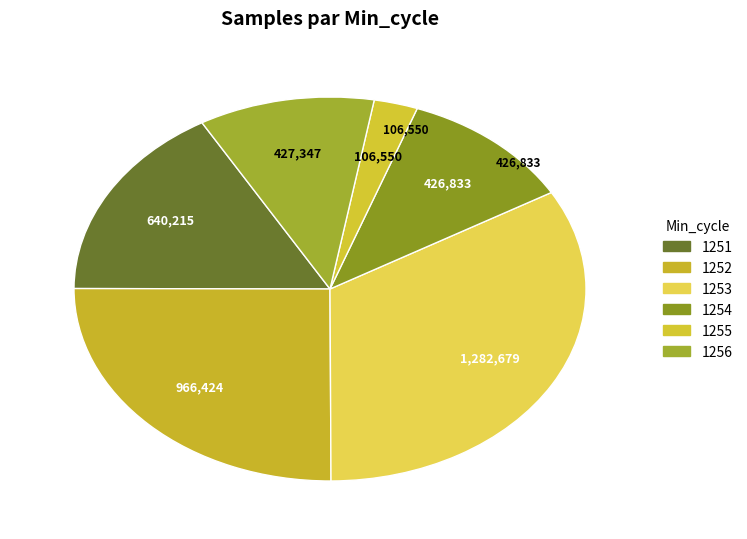

How many segments does this pie chart have?

6